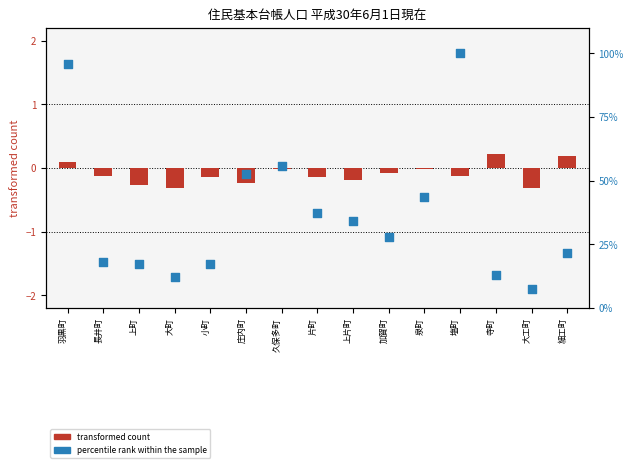

Which series has the largest Y range (max minus min)?

percentile rank within the sample